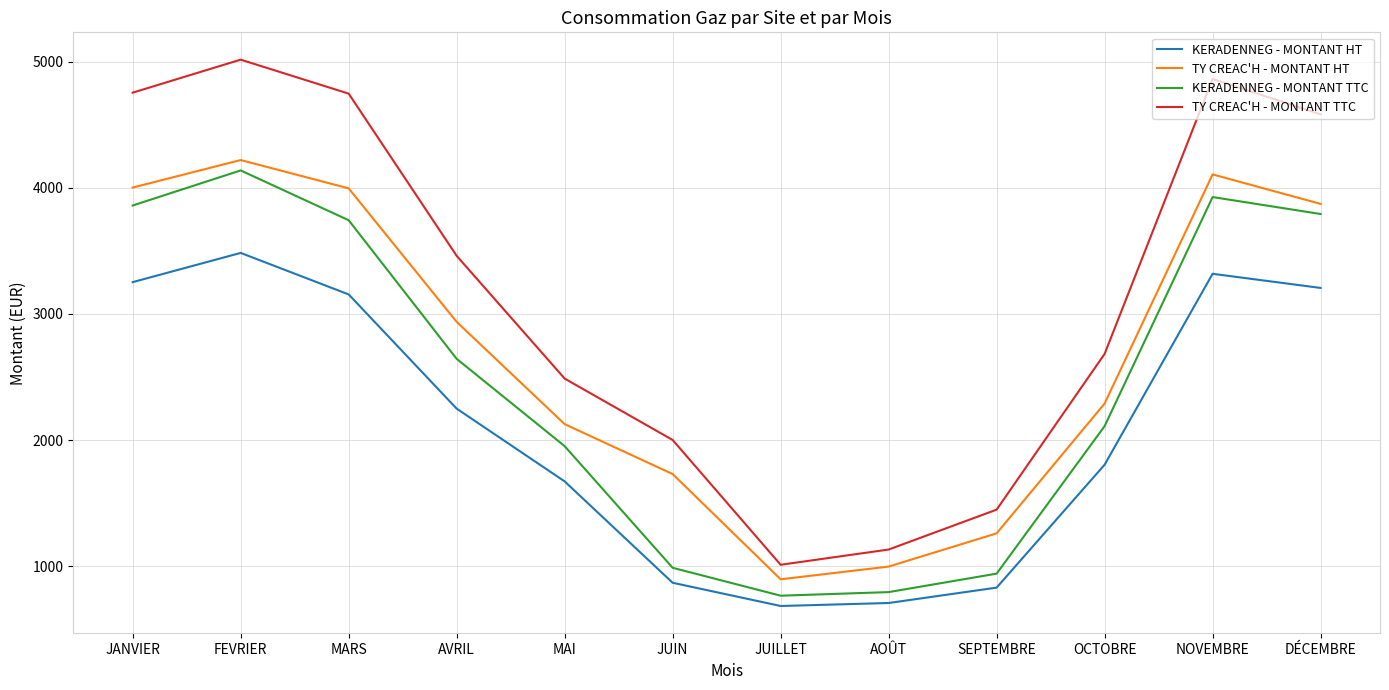

Is it true that KERADENNEG - MONTANT HT equals 2925.3 at MAI?

False